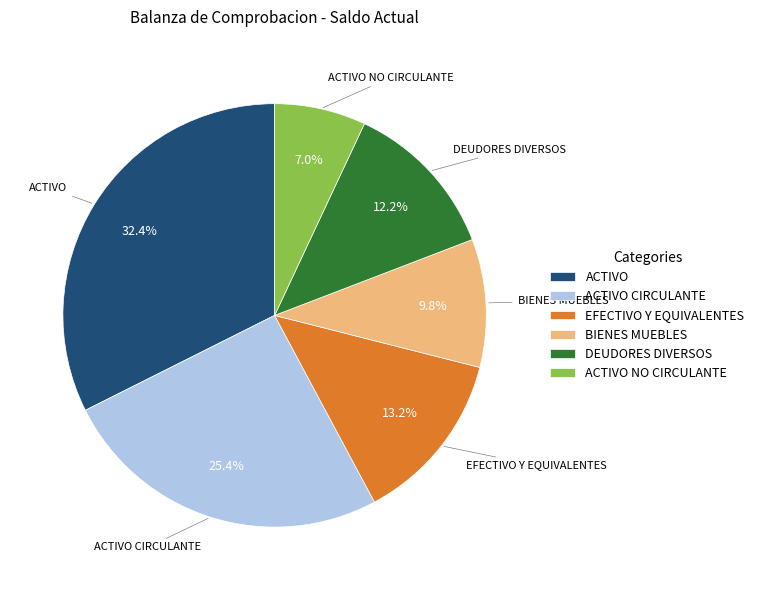

Which category has the biggest portion of the pie?

ACTIVO